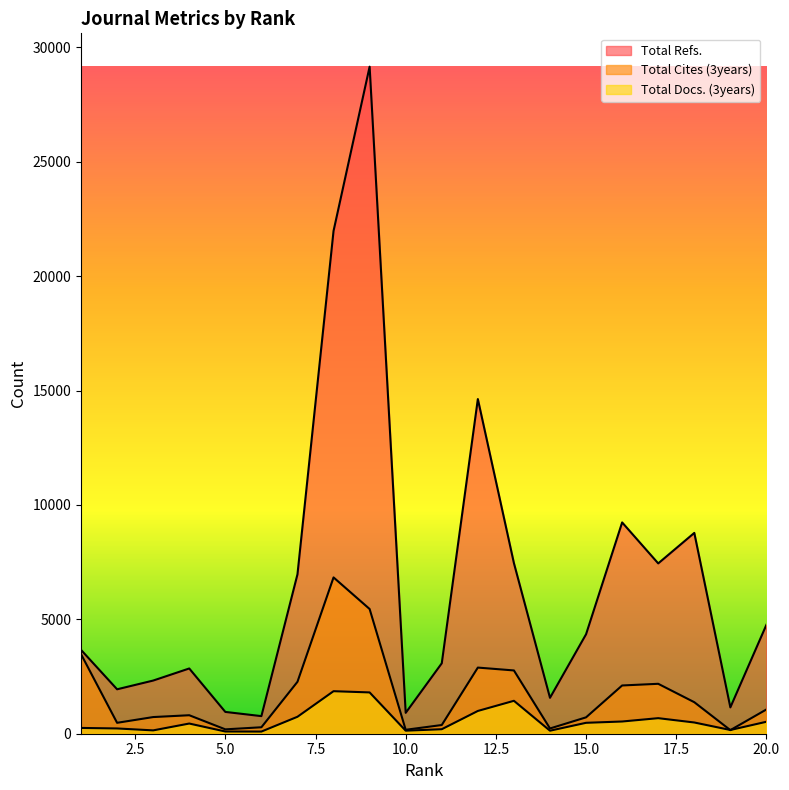

How many lines are shown in the chart?

3